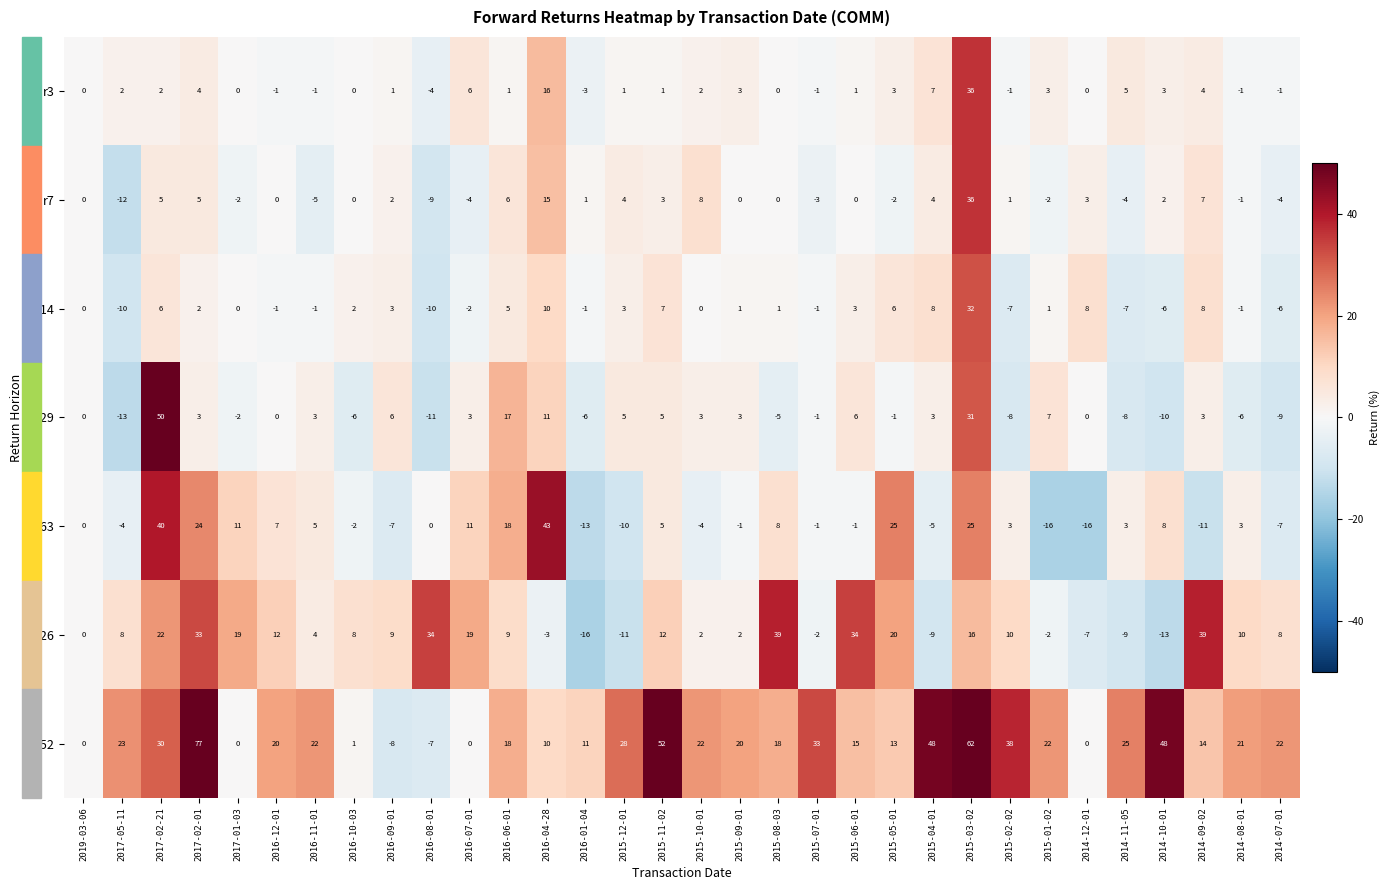

At 2016-07-01, list the series in order from largest to smallest.

r126, r63, r3, r29, r252, r14, r7